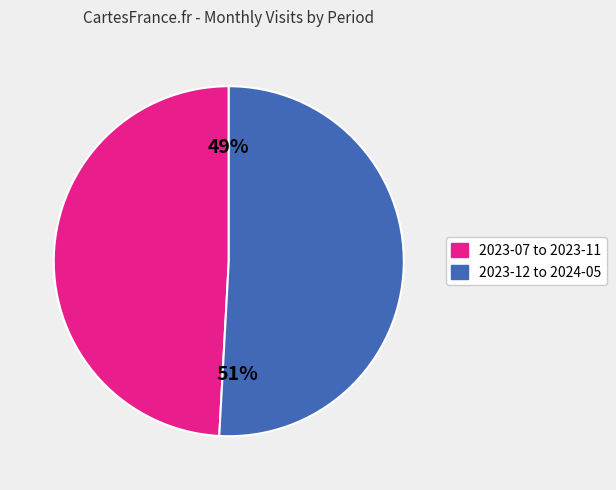

How many segments does this pie chart have?

2